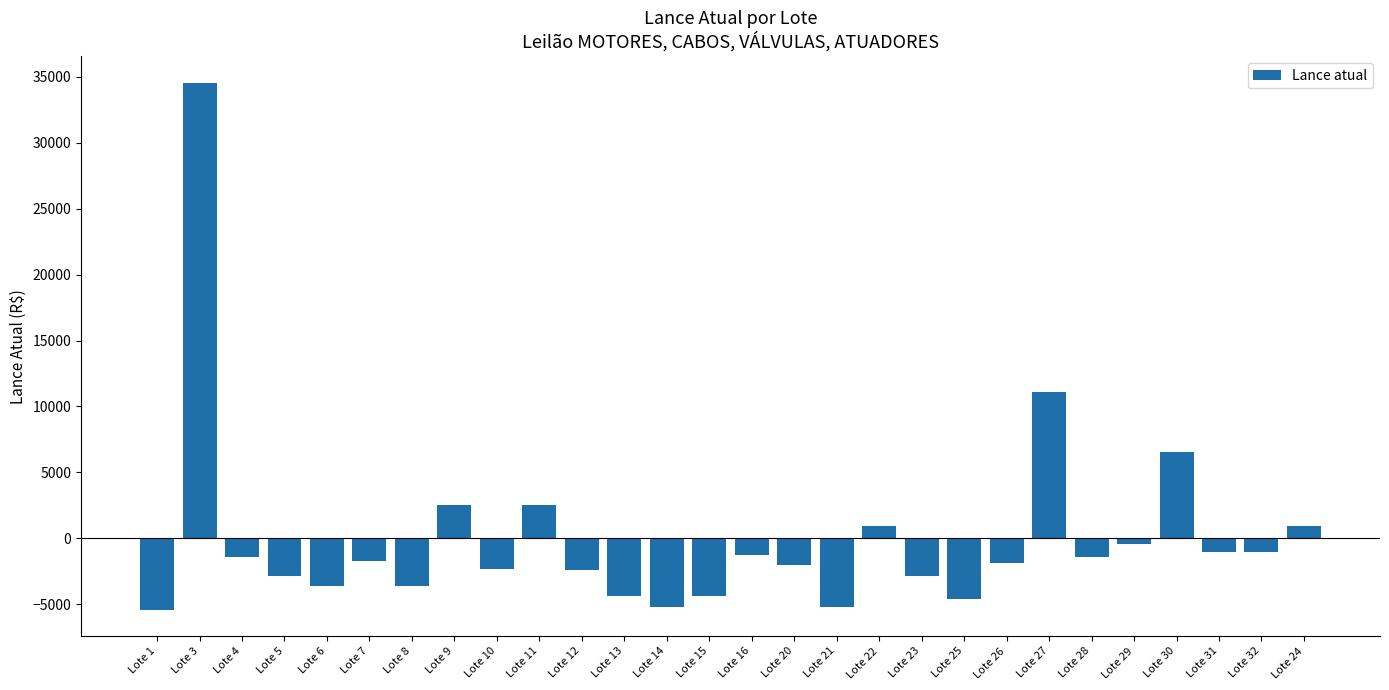

What is the label of the 4th bar from the right?

Lote 30